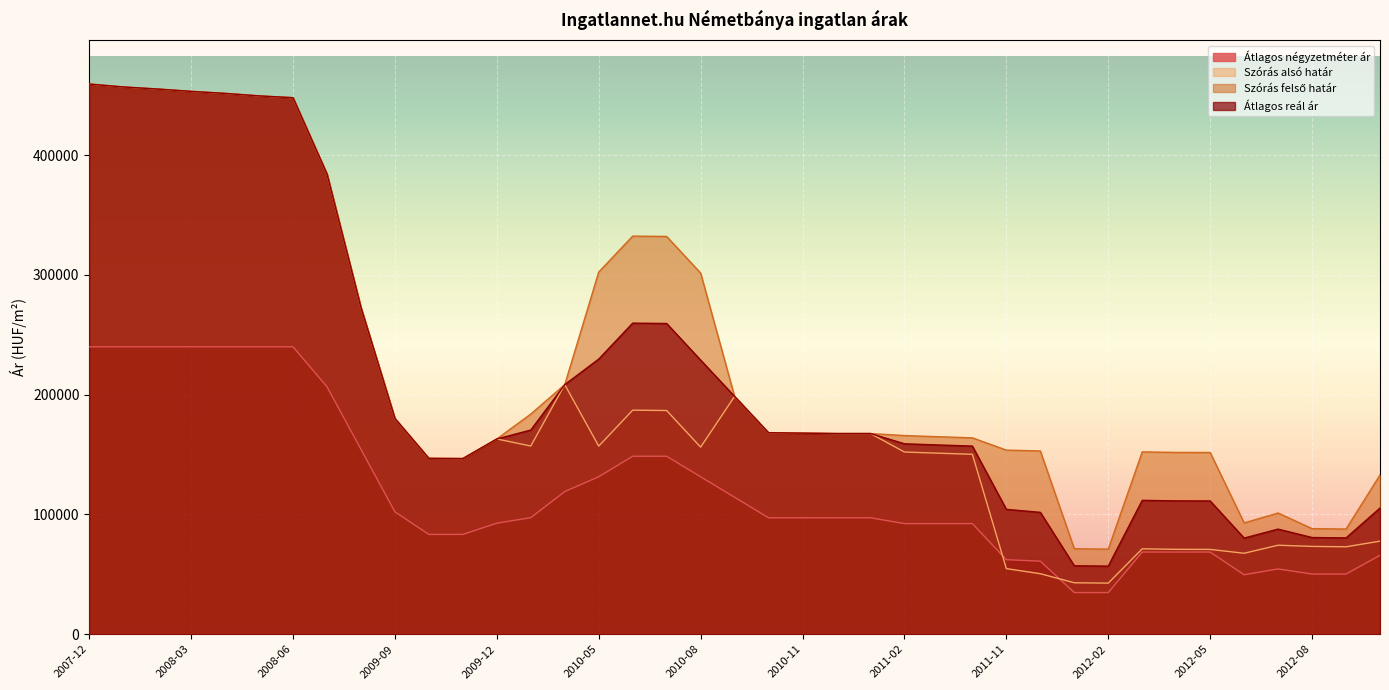

Does the chart display data point markers on the line(s)?

No